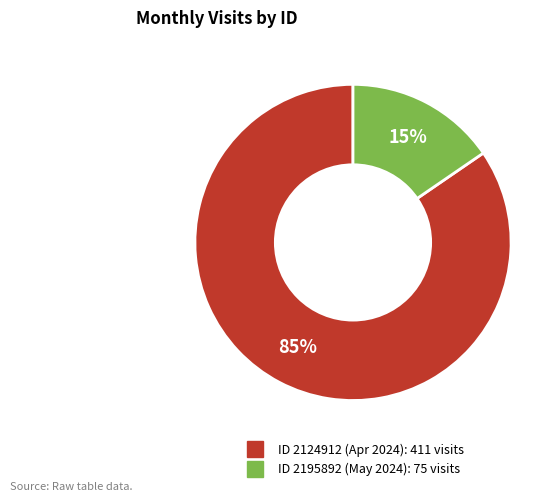

Is there a majority slice in this chart?

Yes